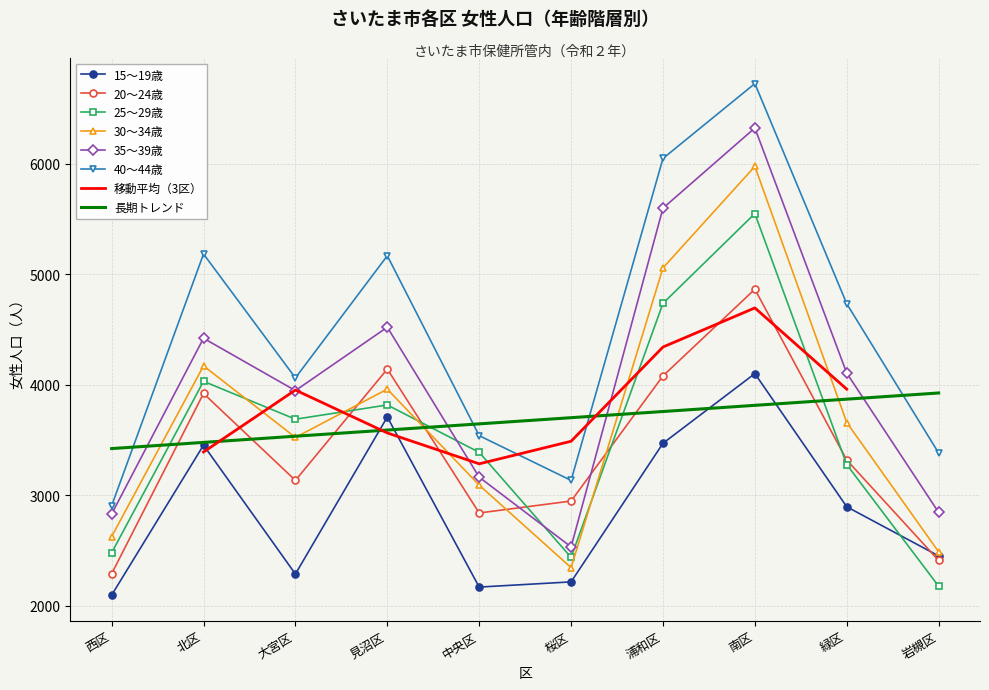

Where is the first local maximum for 30～34歳?

北区